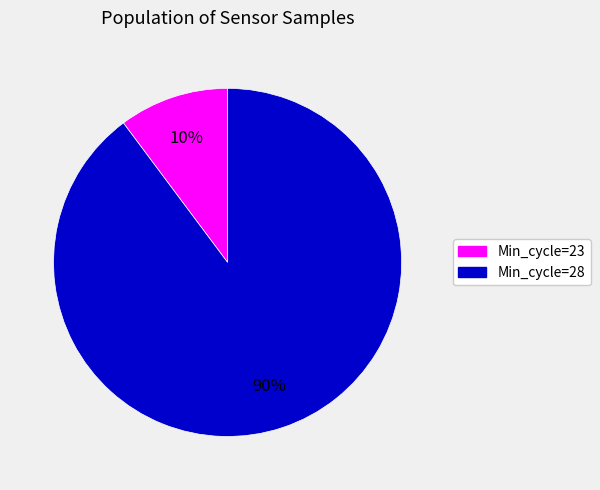

Which category has the biggest portion of the pie?

Min_cycle=28